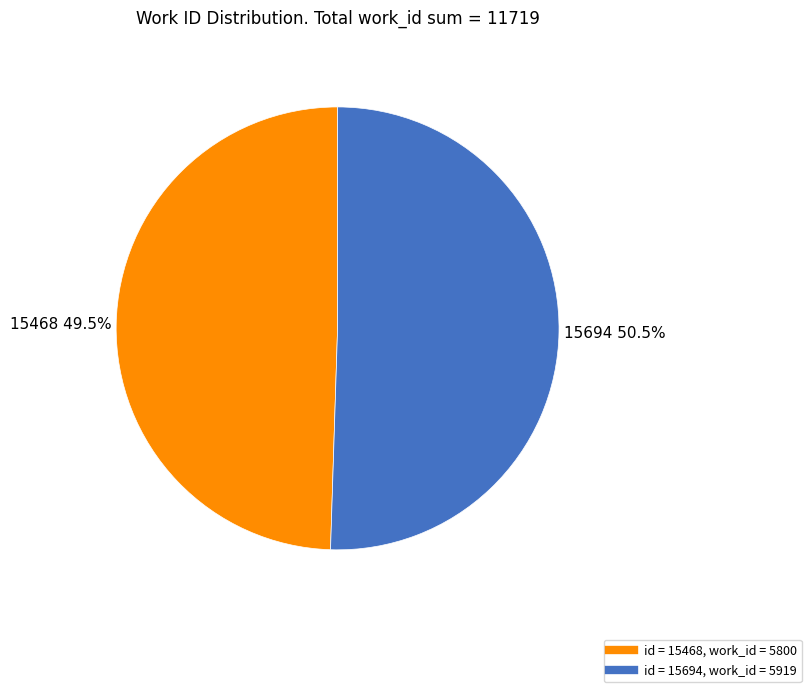

Does any single category account for the majority?

Yes